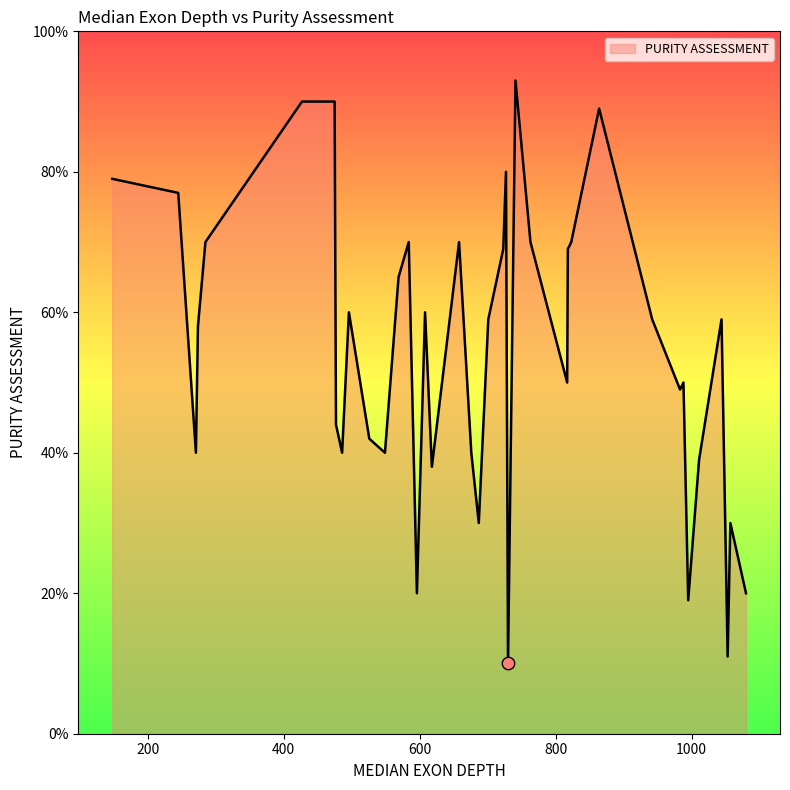

What is the smallest value displayed?

10